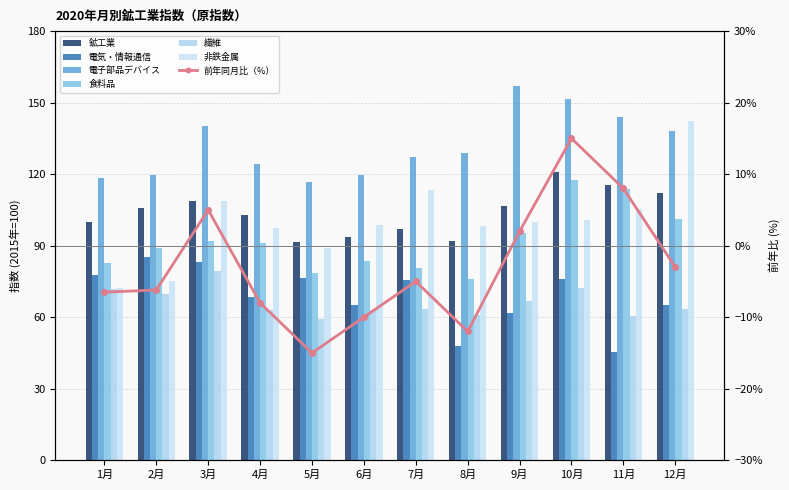

Does the chart contain stacked bars?

No